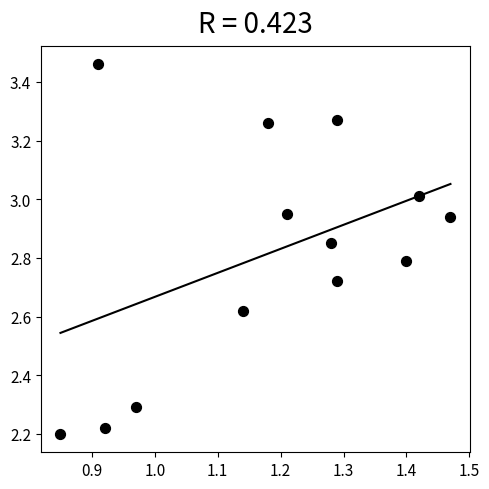

What is the range of X values (max minus min)?

0.6